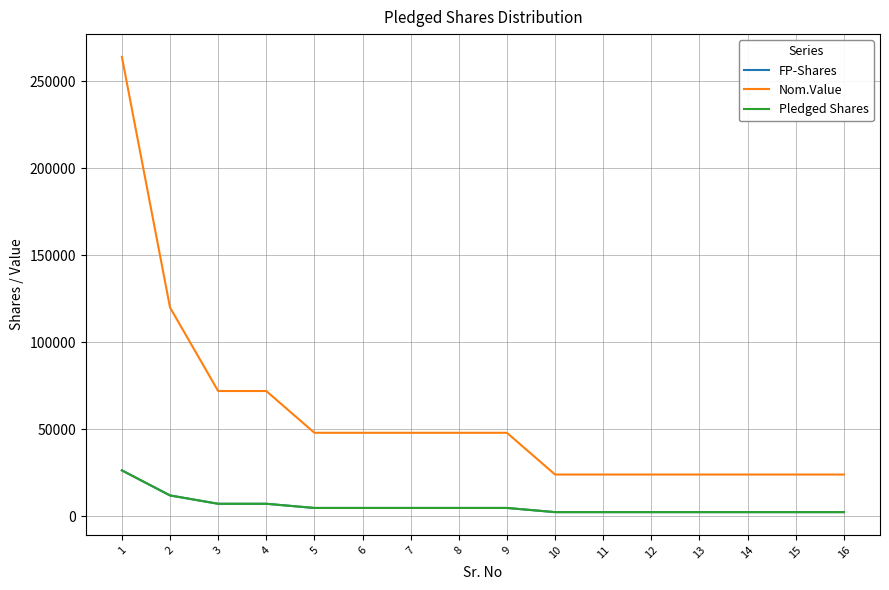

What is the difference between the maximum and minimum values in the Pledged Shares series?

24000